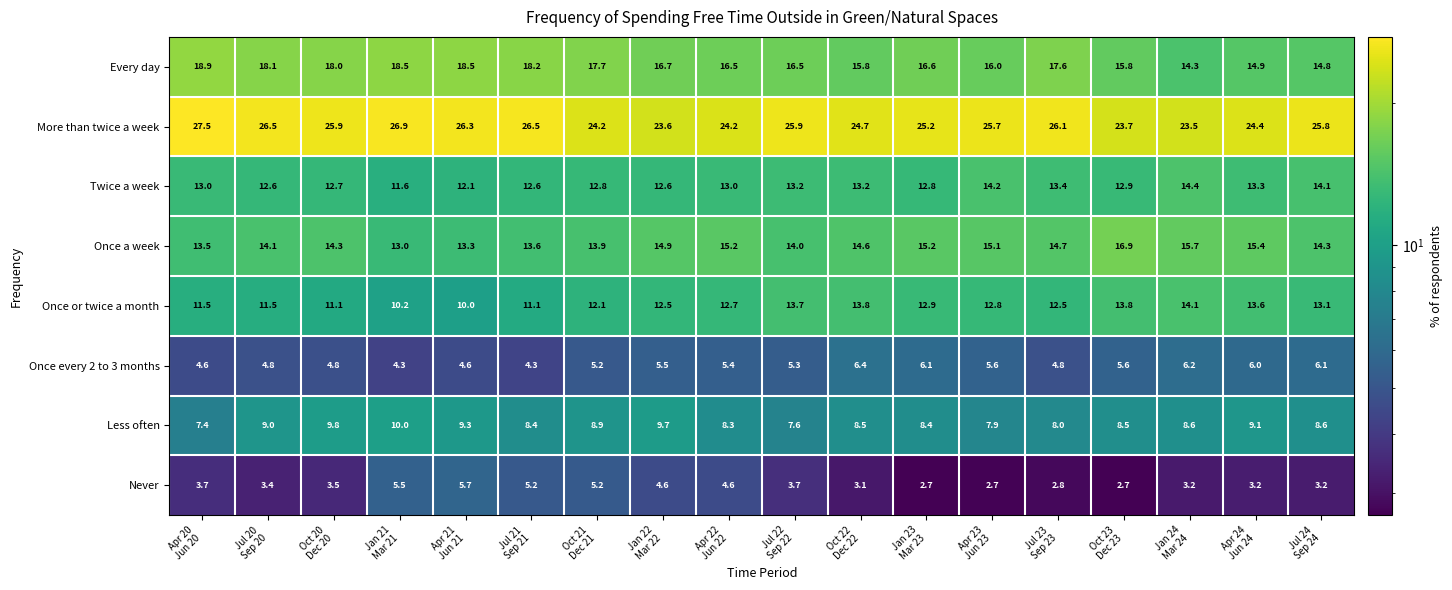

What is the sum of all Never values?

68.7